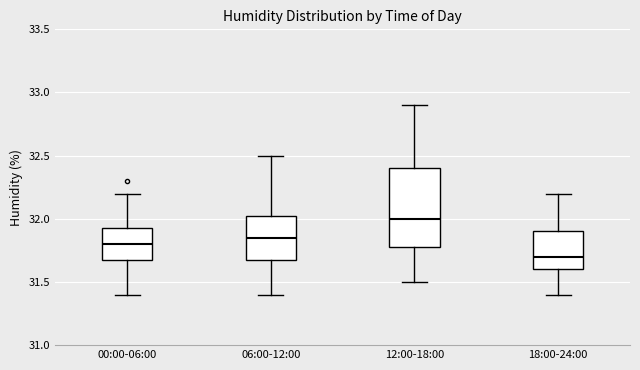

Reading left to right, transcribe this box plot: for each box, give where its median line is, the range the box spans, and where its two whiskers end, as read against the y-axis. The values are not printed on the chart, so give them approximately, as read against the axis.

00:00-06:00: median 31.80, box 31.70 to 31.95, whiskers 31.40 to 32.20
06:00-12:00: median 31.85, box 31.70 to 32.05, whiskers 31.40 to 32.50
12:00-18:00: median 32.00, box 31.80 to 32.40, whiskers 31.50 to 32.90
18:00-24:00: median 31.70, box 31.60 to 31.90, whiskers 31.40 to 32.20